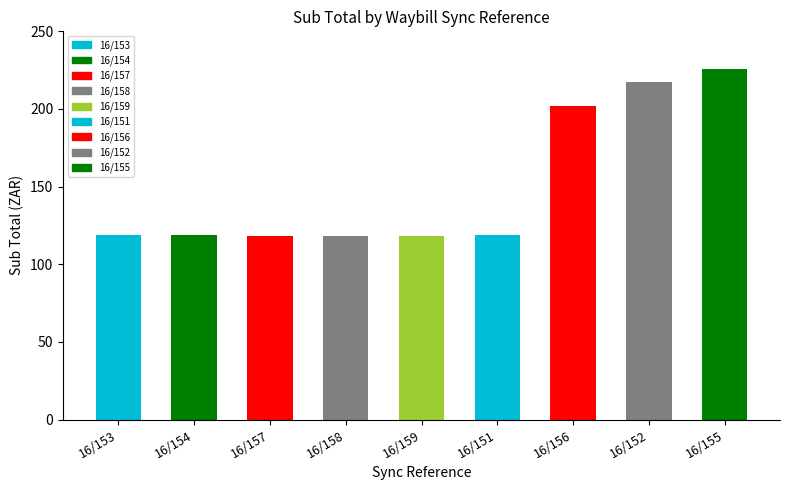

How many bars are there in total?

9